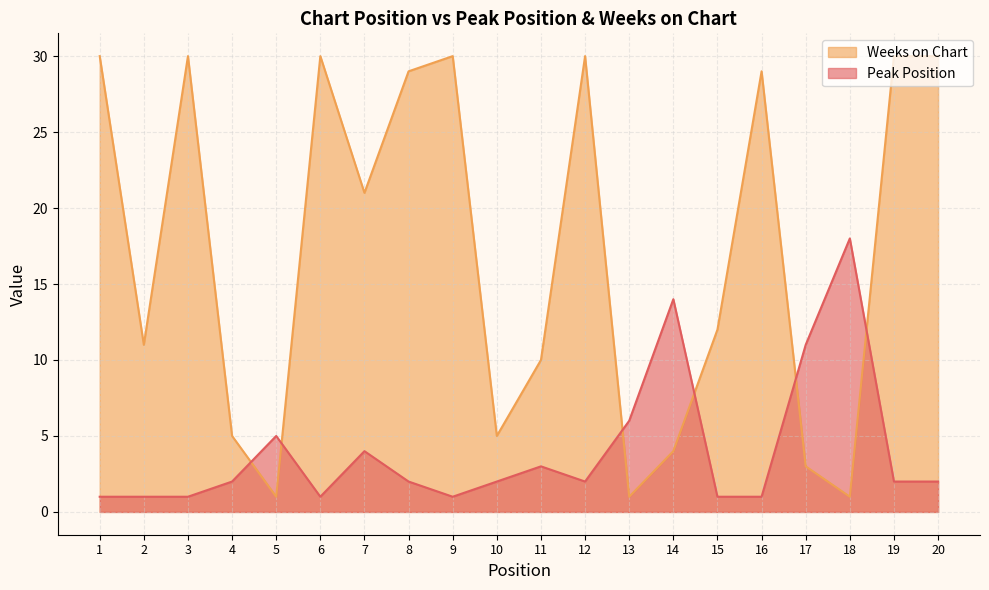

True or false: Weeks on Chart has a value of 3 at 17.

True